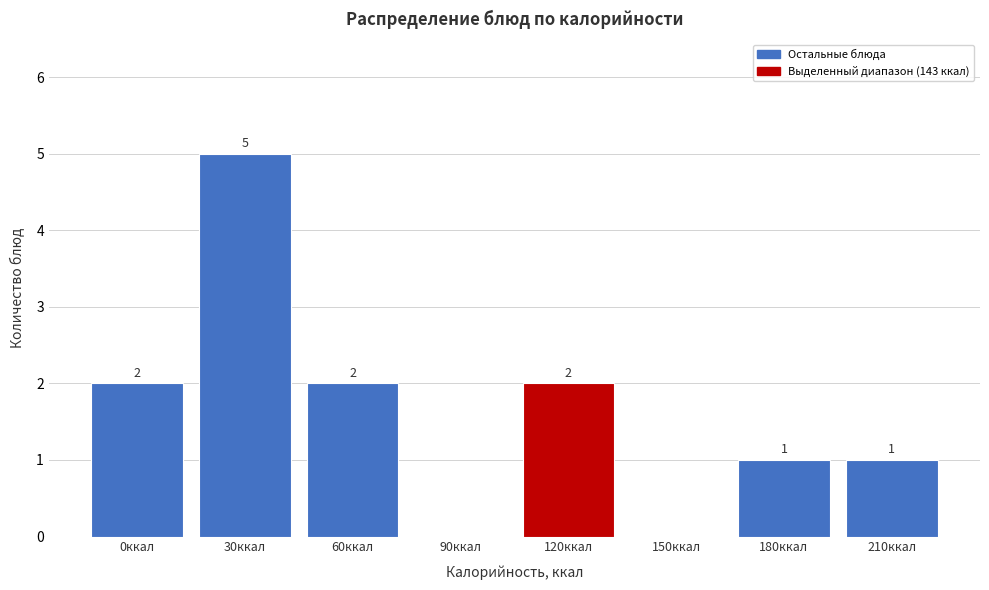

Reading right to left, transcribe all the data shown in this chart.

210ккал=1	180ккал=1	150ккал=0	120ккал=2	90ккал=0	60ккал=2	30ккал=5	0ккал=2